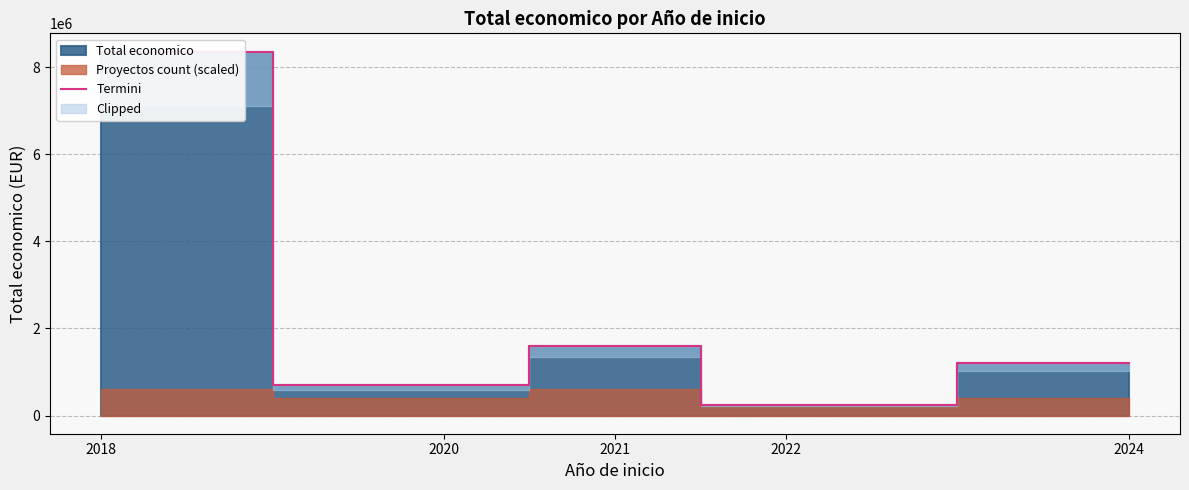

What is the sum of the values at 2022 and 2024?

1446983